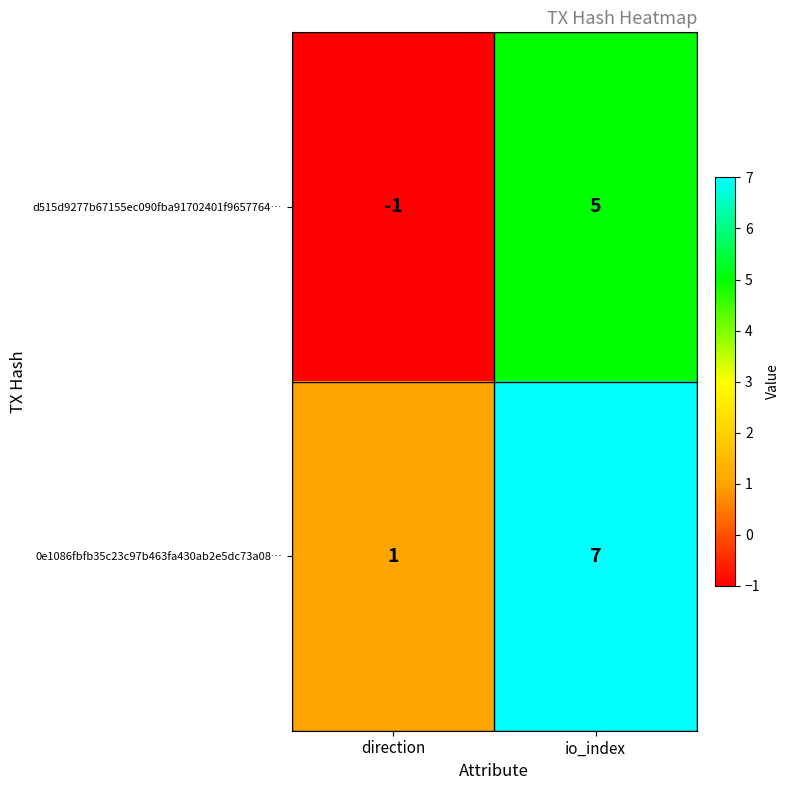

At which label does d515d9277b67155ec090fba91702401f9657764… reach its peak?

io_index